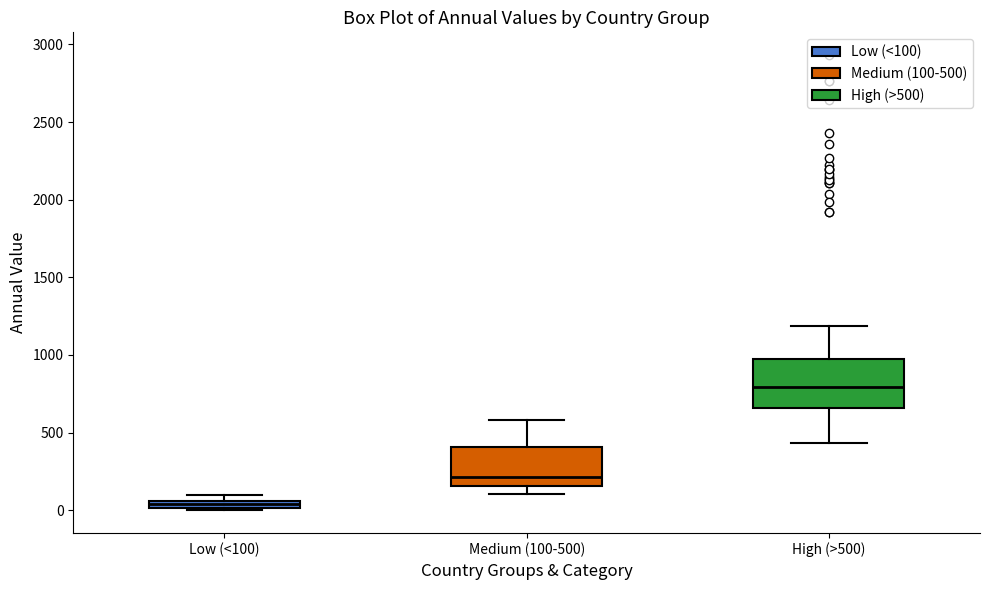

Comparing the boxes themselves (not the whiskers), which one is the tallest?

High (>500)